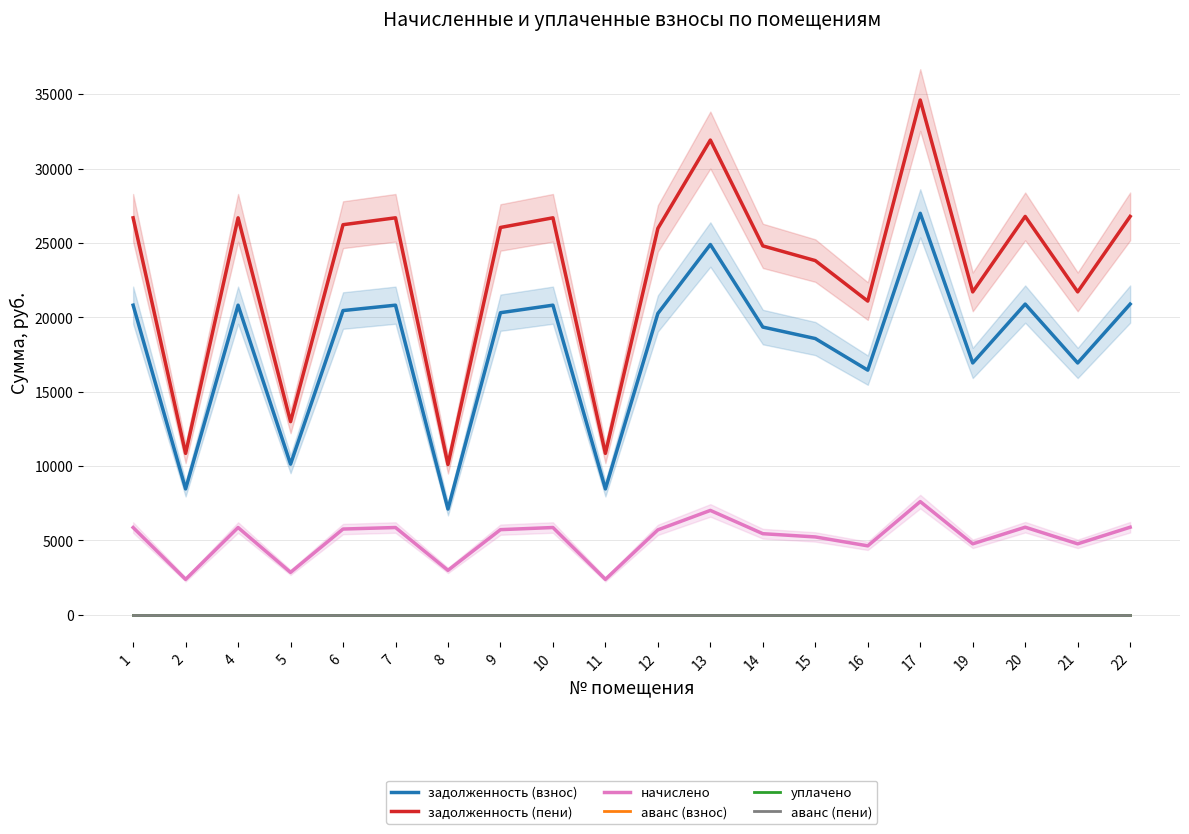

Between 1 and 5, which series saw the biggest shift?

задолженность (пени)